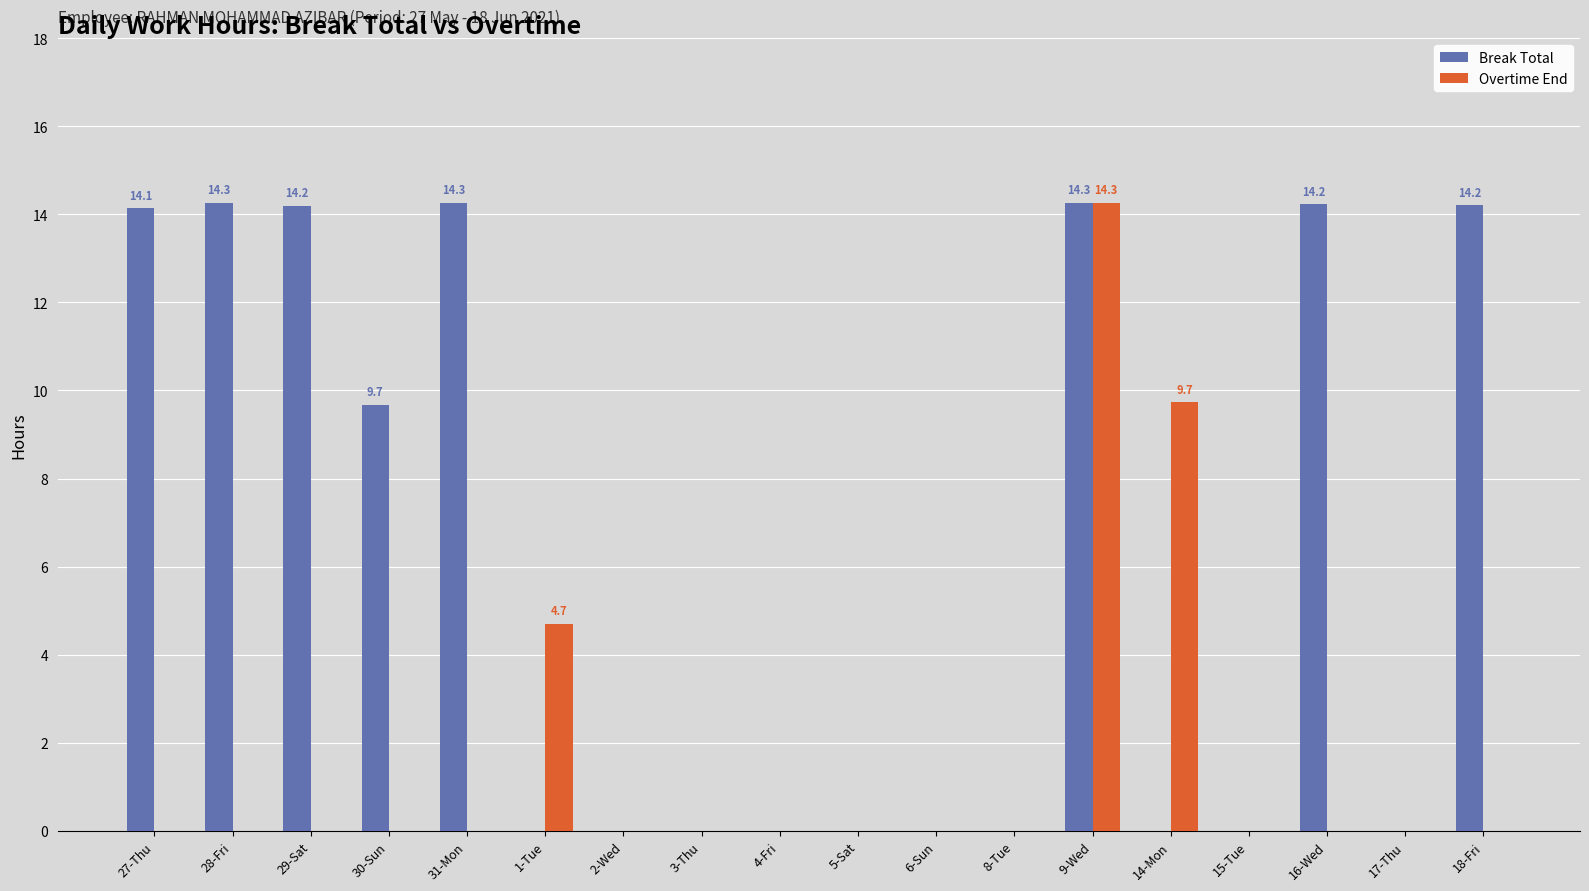

Count the number of data series in this chart.

2